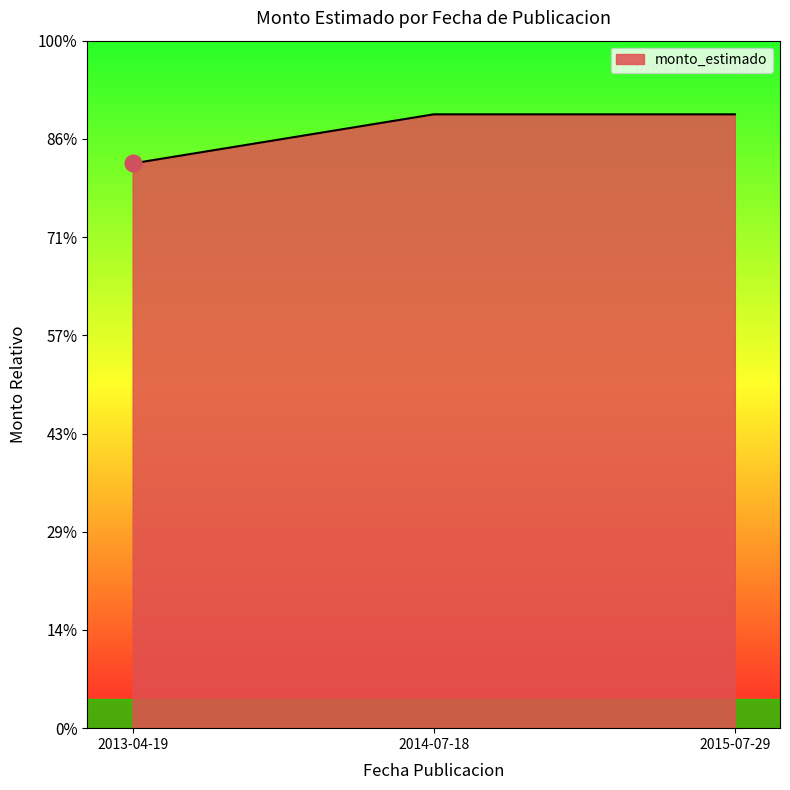

Does the chart display data point markers on the line(s)?

No